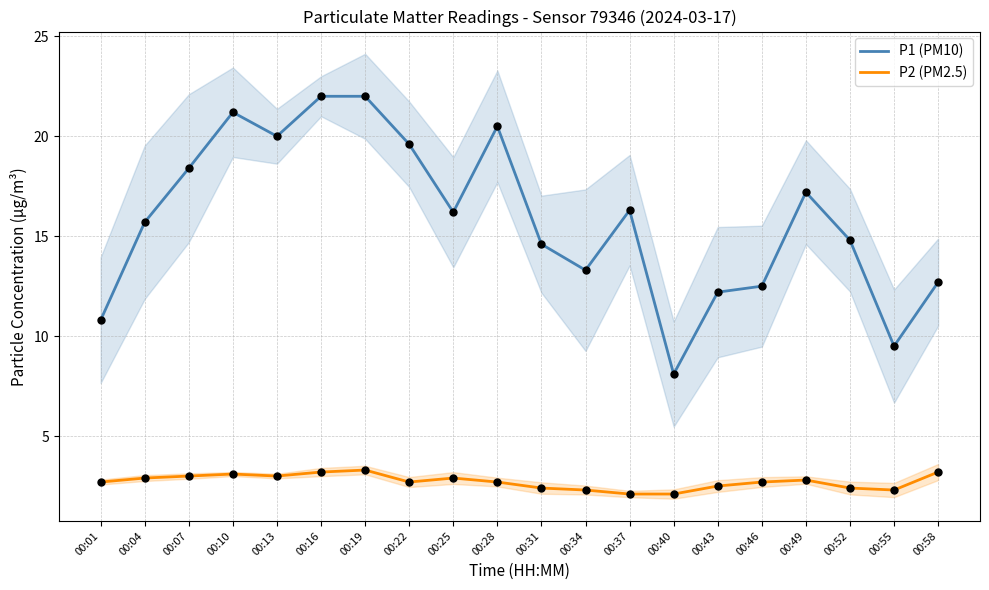

Which series has the largest total across all categories?

P1 (PM10)